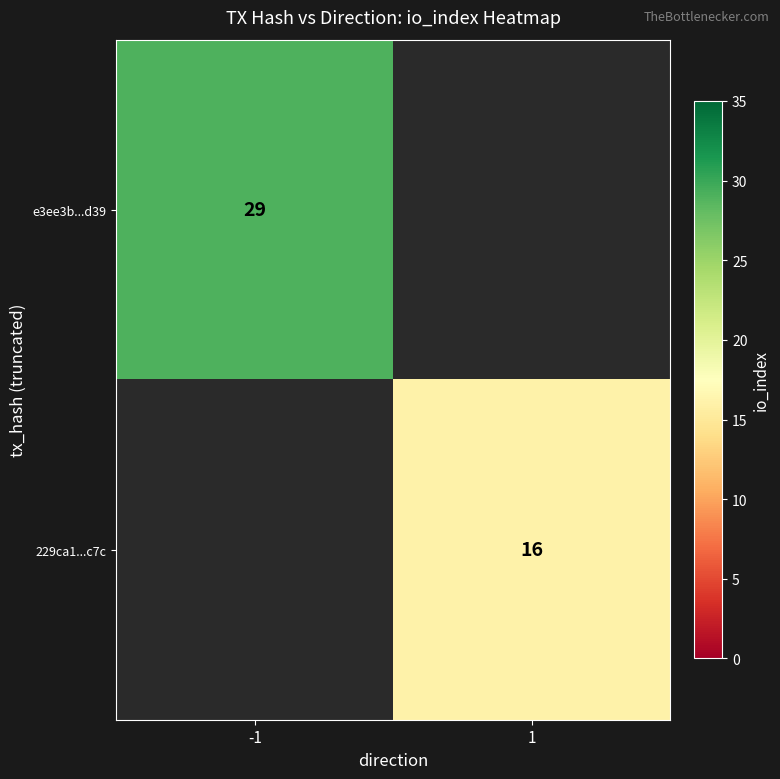

Is it true that 229ca1...c7c equals 22 at 1?

False